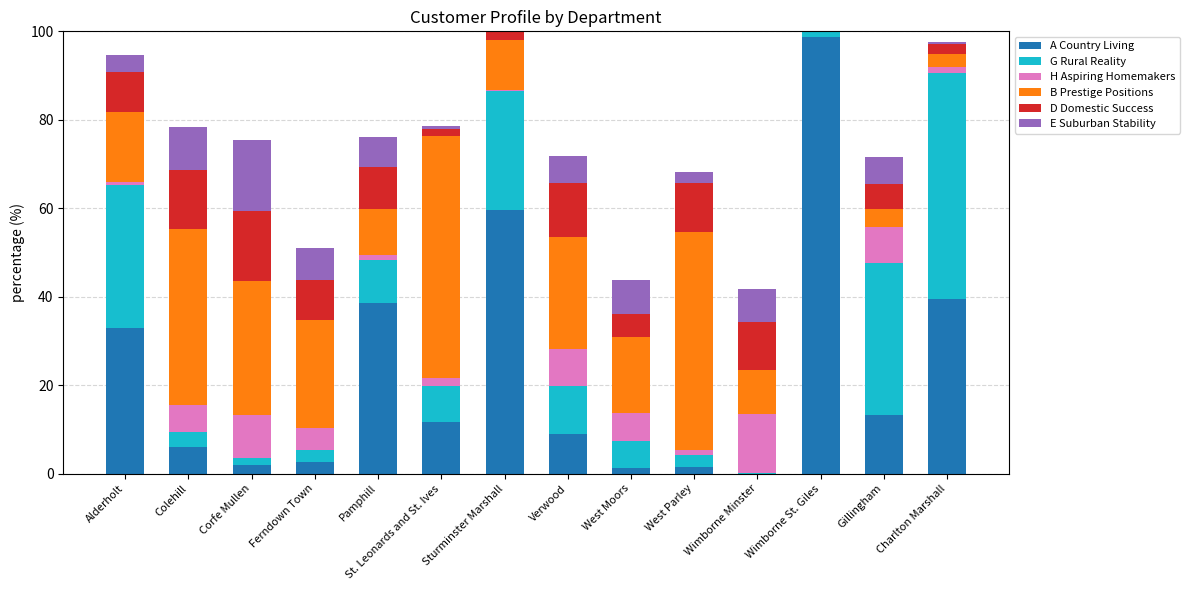

Are the bars grouped side by side (vs. stacked)?

No